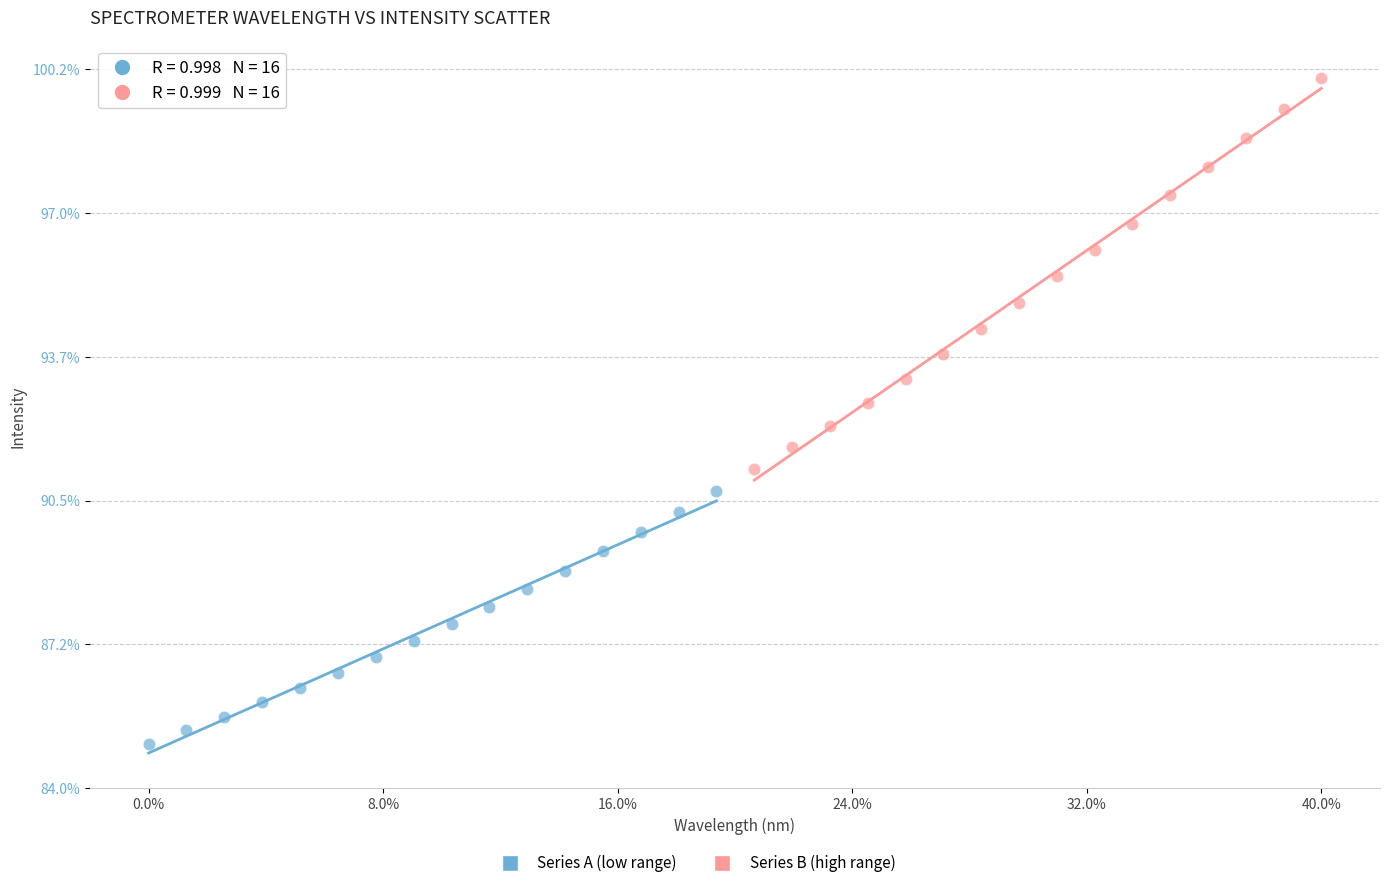

Which series has the largest Y range (max minus min)?

Series B (high range)